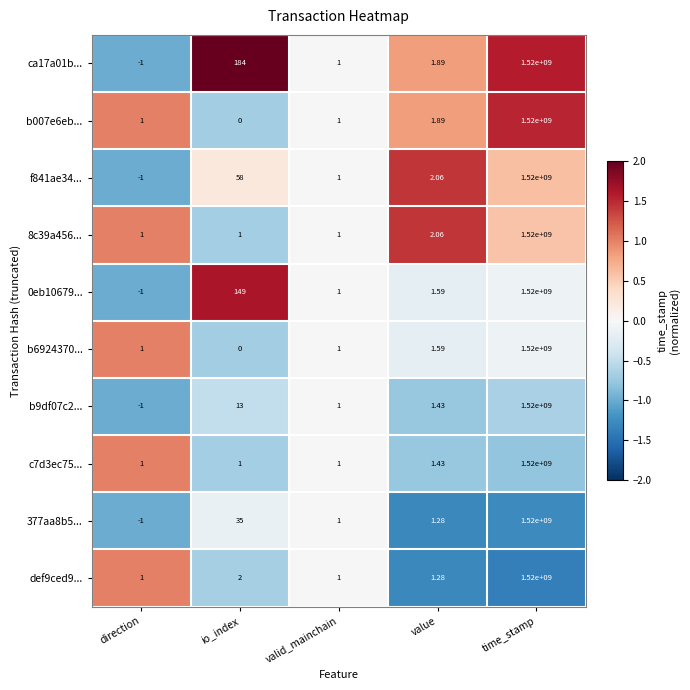

Where is b007e6eb... nearest to the value 760000000?

value